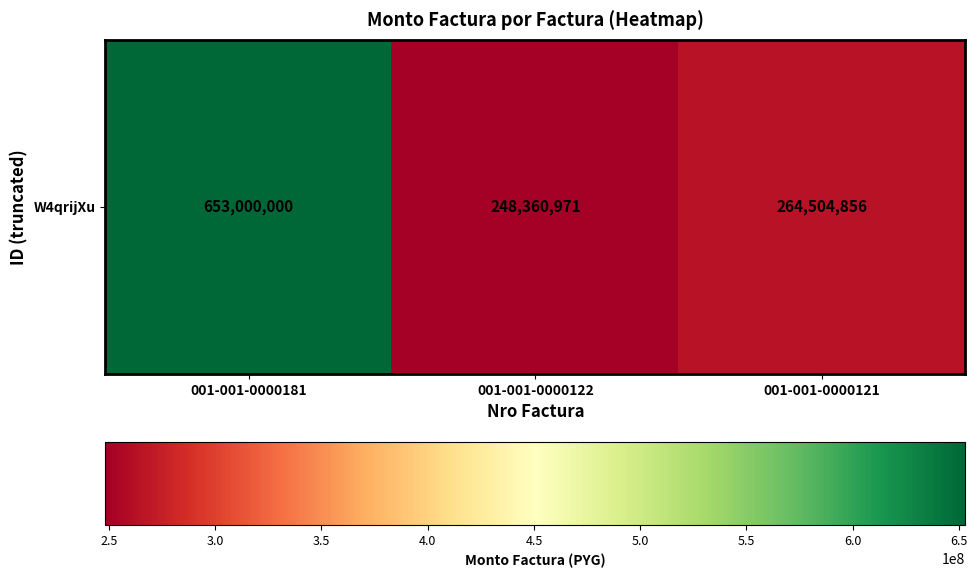

Approximately how many times larger is the value at 001-001-0000181 compared to 001-001-0000122?

2.6